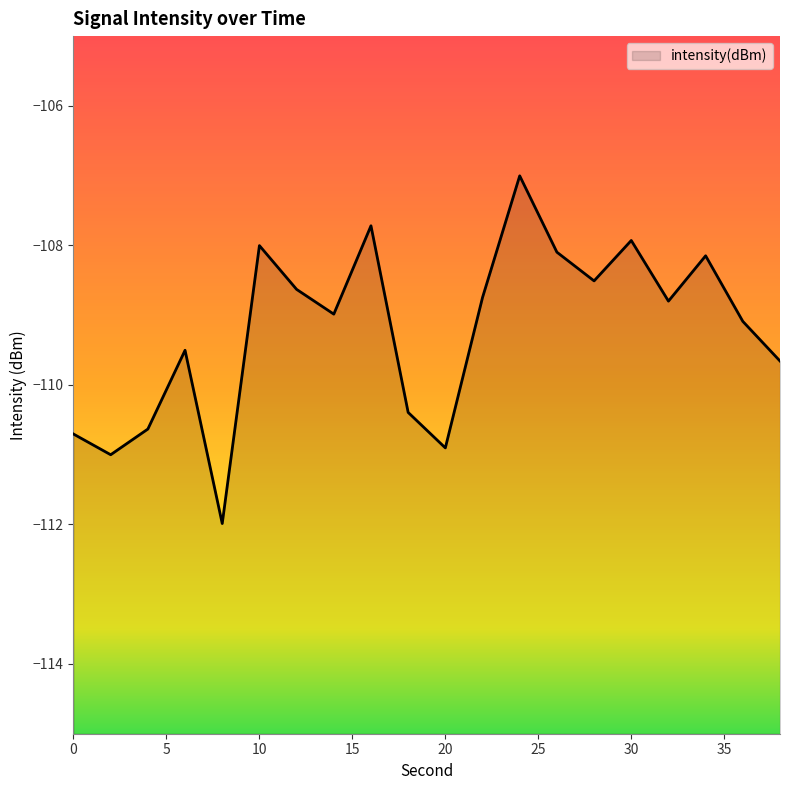

What is the sum of the values at 26 and 28?

-216.6